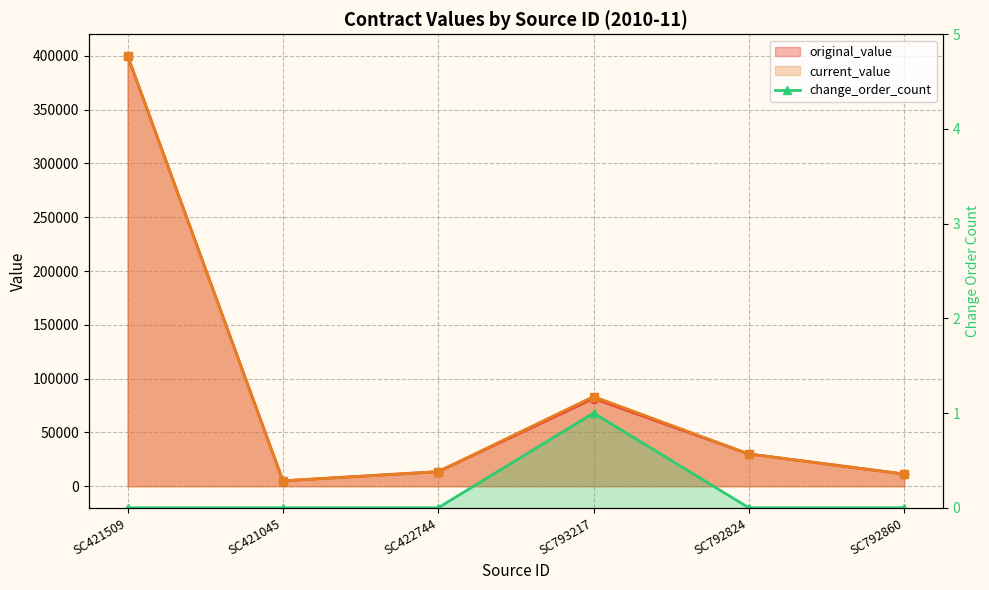

Between SC422744 and SC792860, which is larger?

SC422744